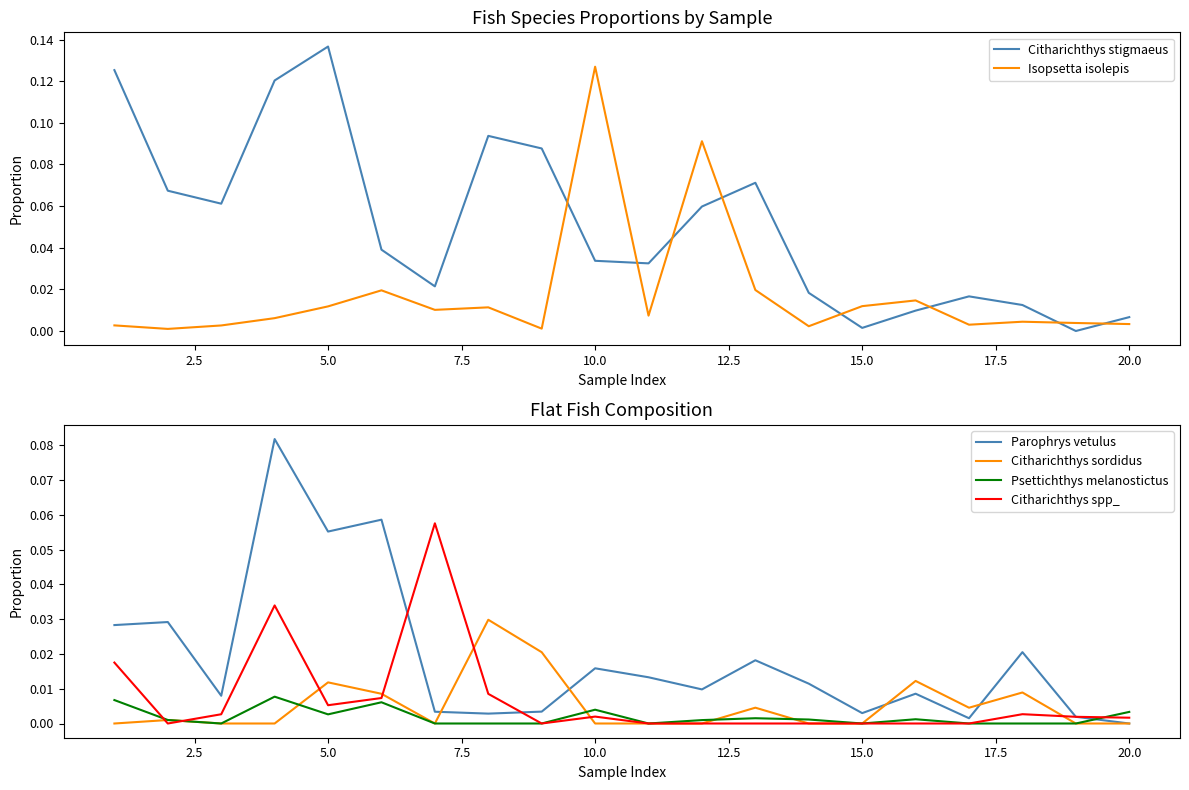

Which series has the largest range (max minus min)?

Citharichthys stigmaeus